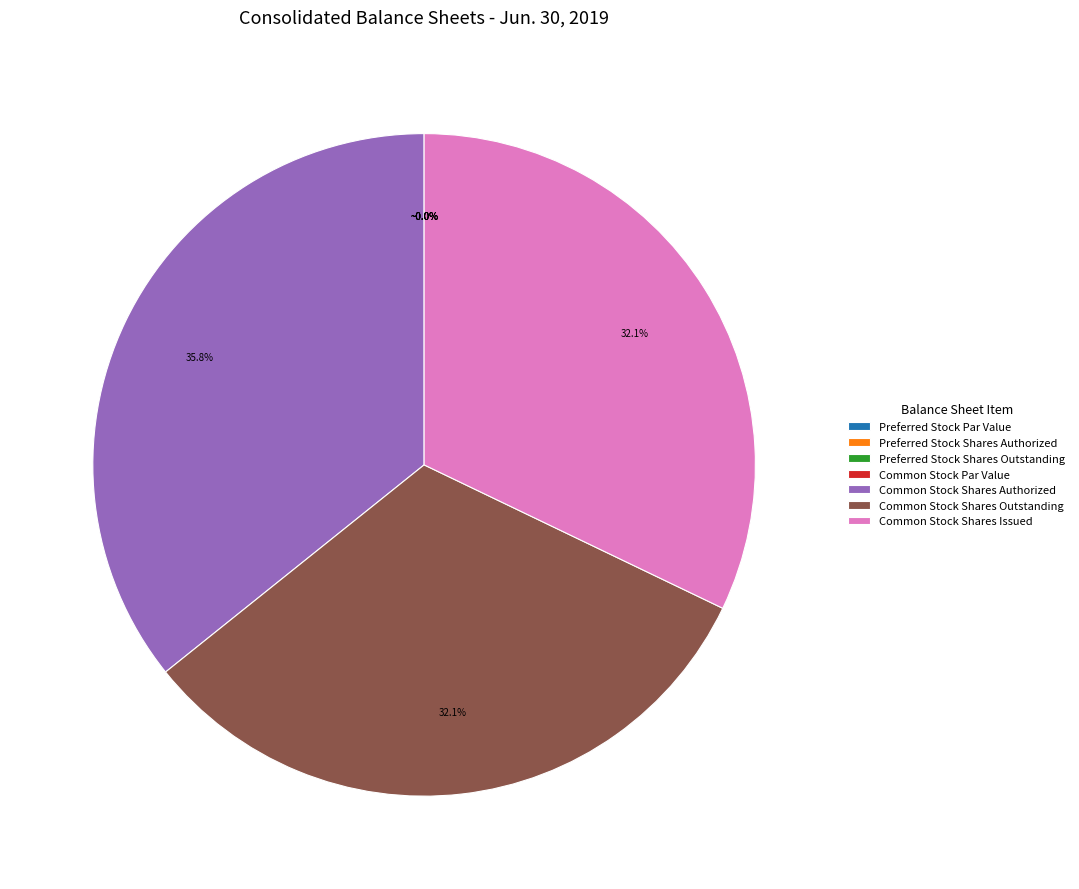

Does any single category account for the majority?

No